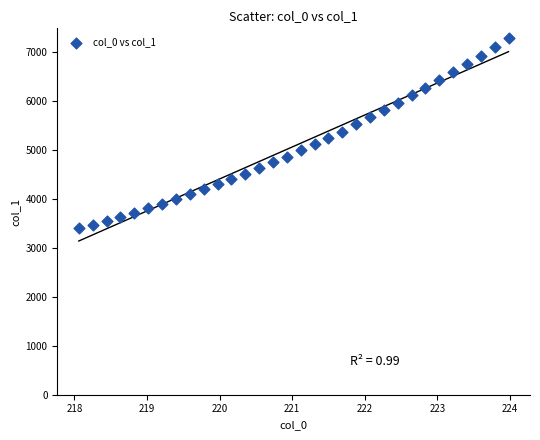

What is the range of X values (max minus min)?

5.9